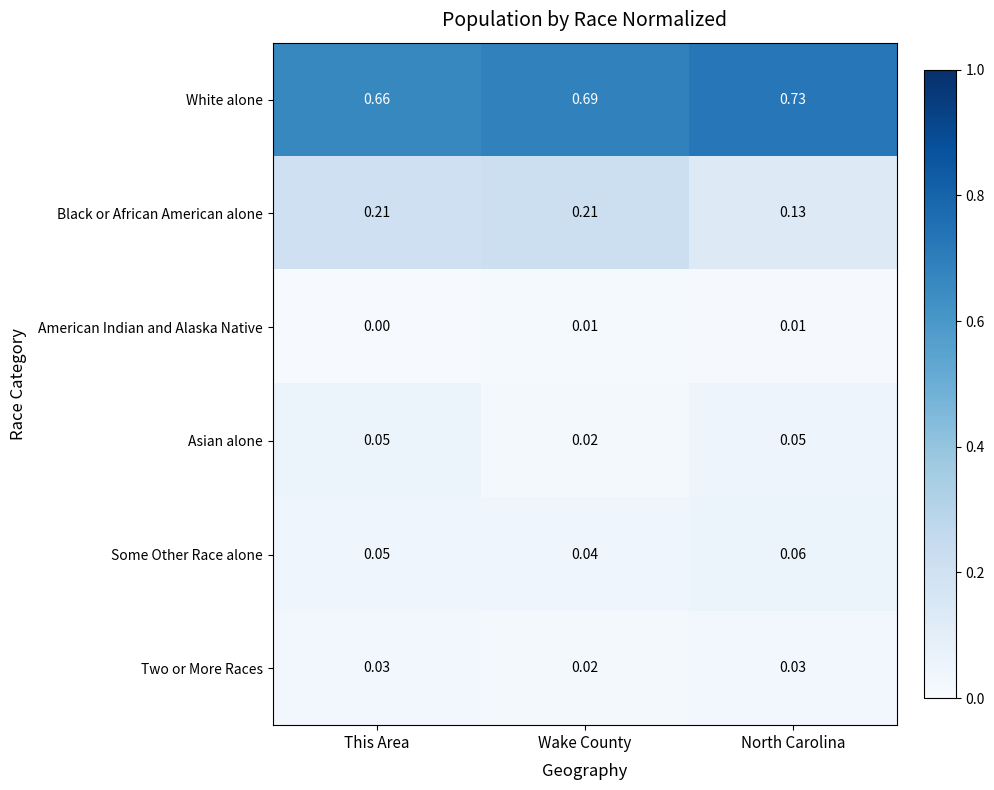

At which category does the chart reach its peak across all series?

North Carolina